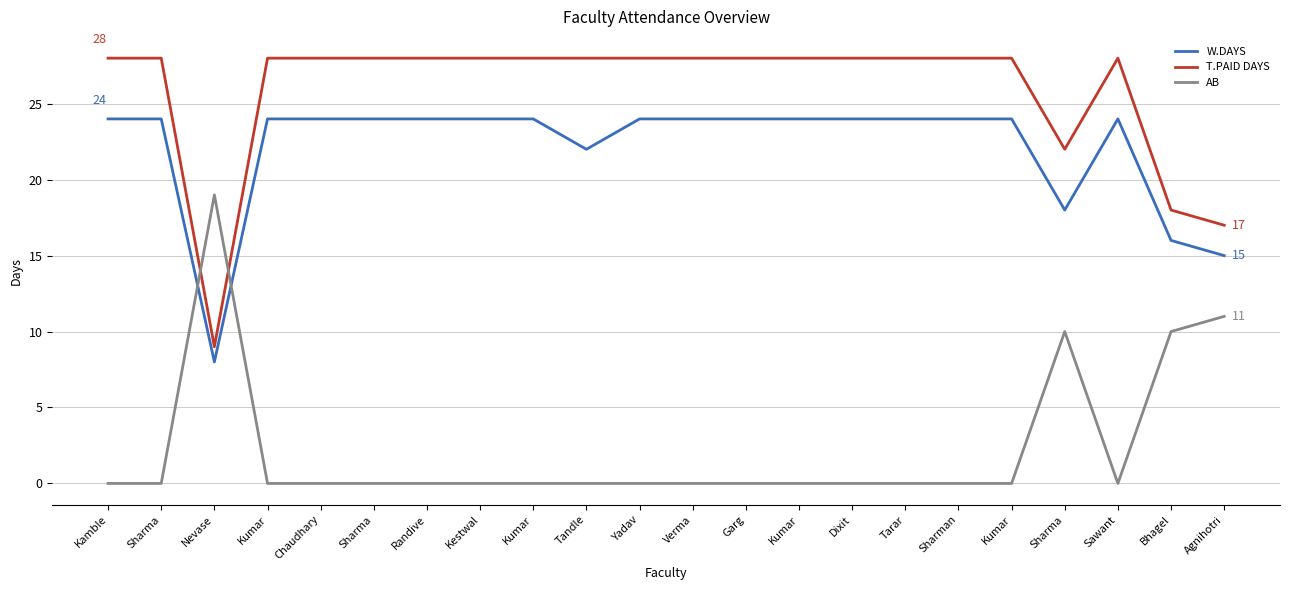

How many intersections are there between AB and W.DAYS?

2